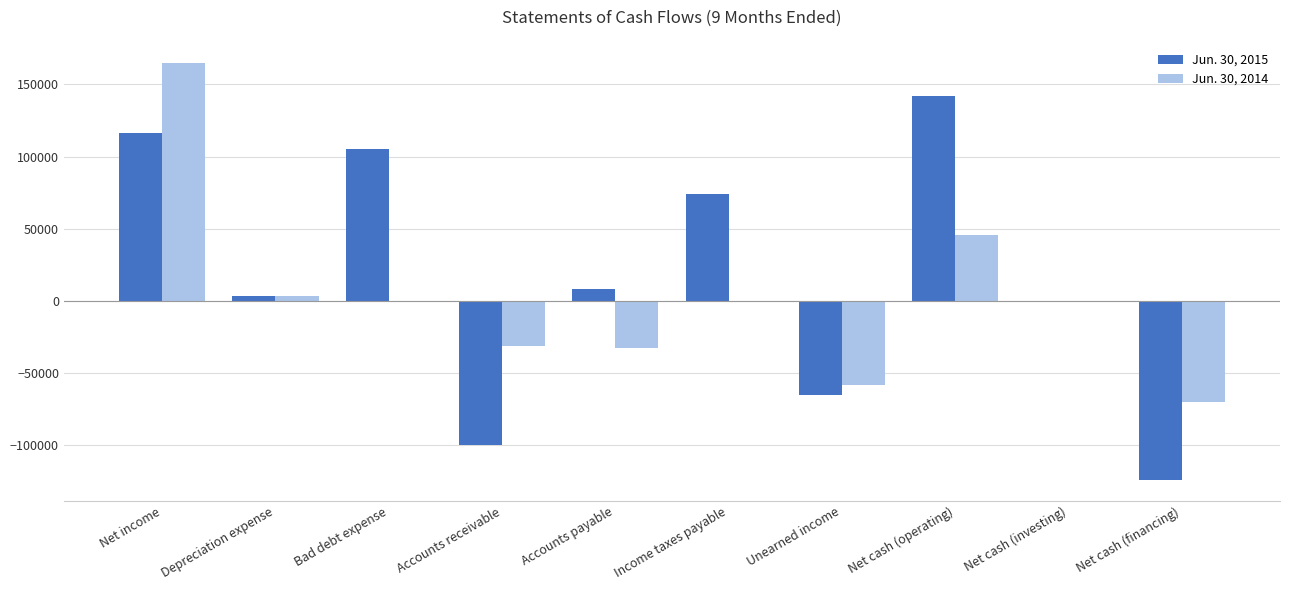

Which category has the highest value in the Jun. 30, 2014 series?

Net income